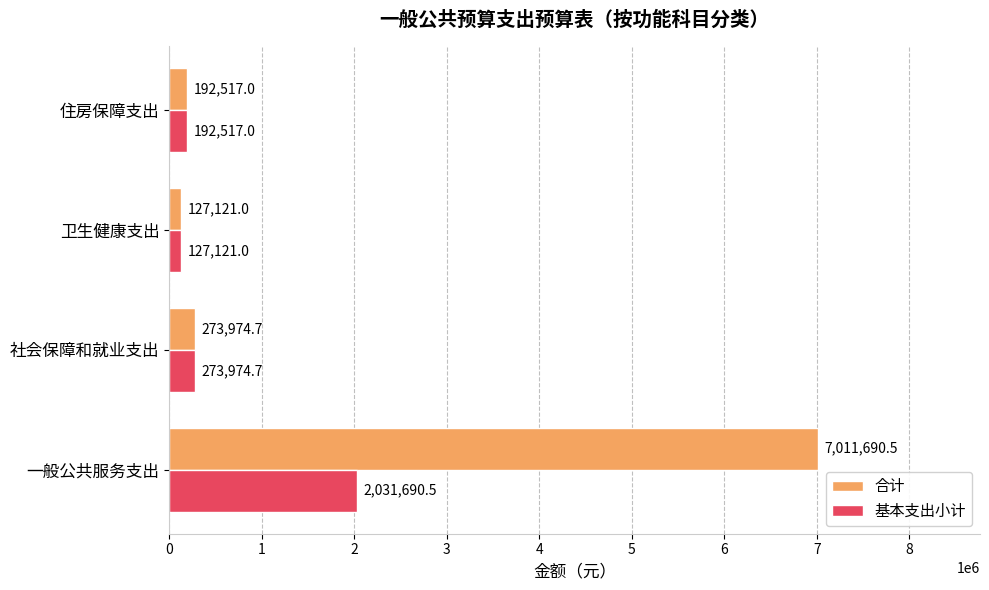

True or false: 基本支出小计 has a value of 127121.0 at 卫生健康支出.

True